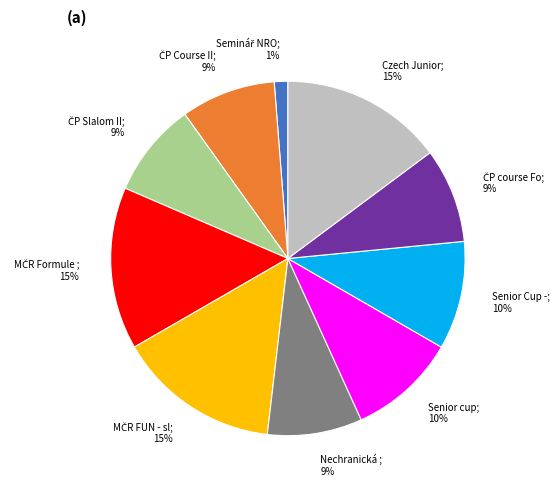

Does any single category account for the majority?

No